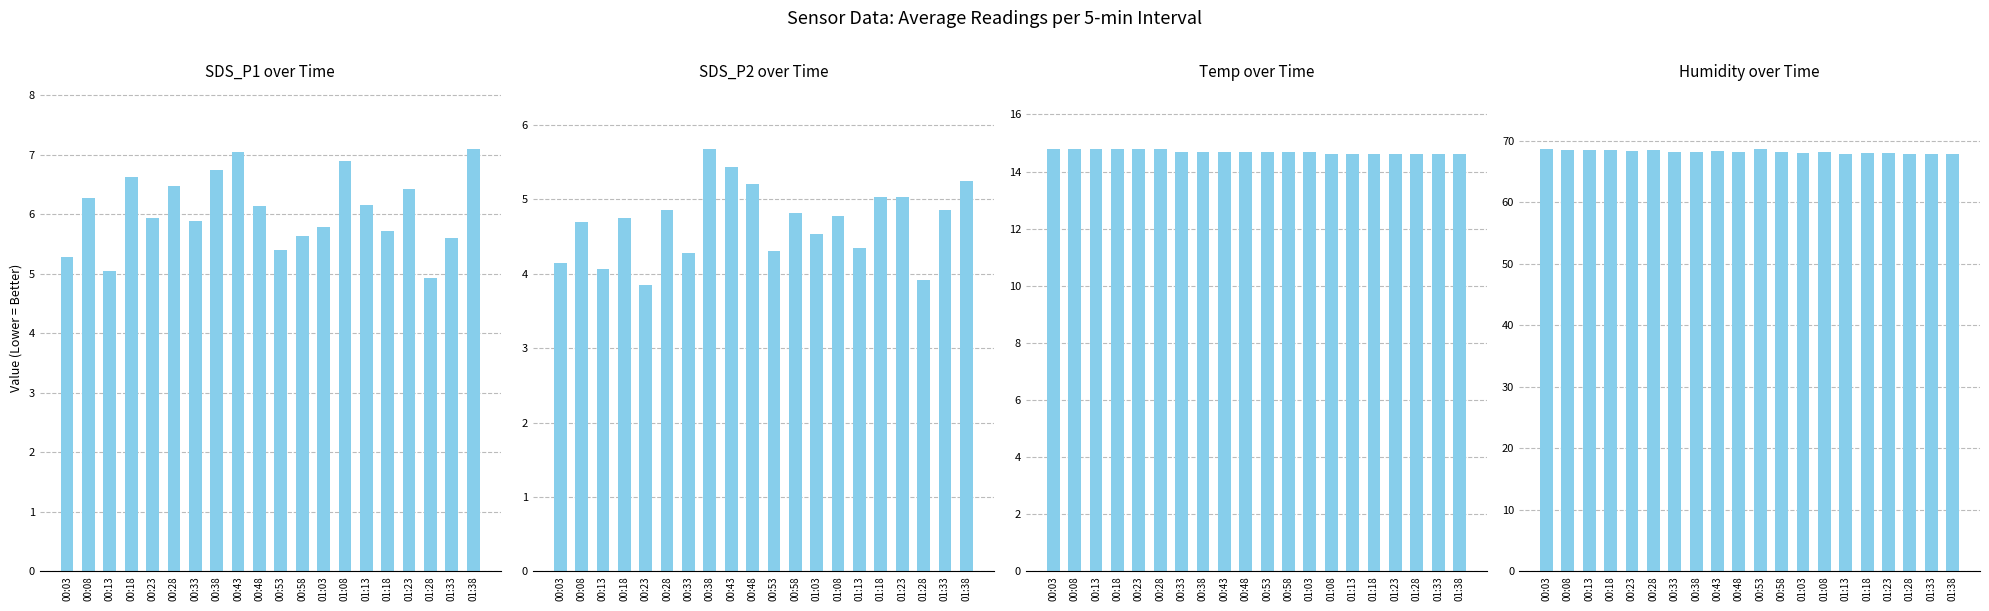

The Avg Temp series shows 24.0 at 01:03. True or false?

False